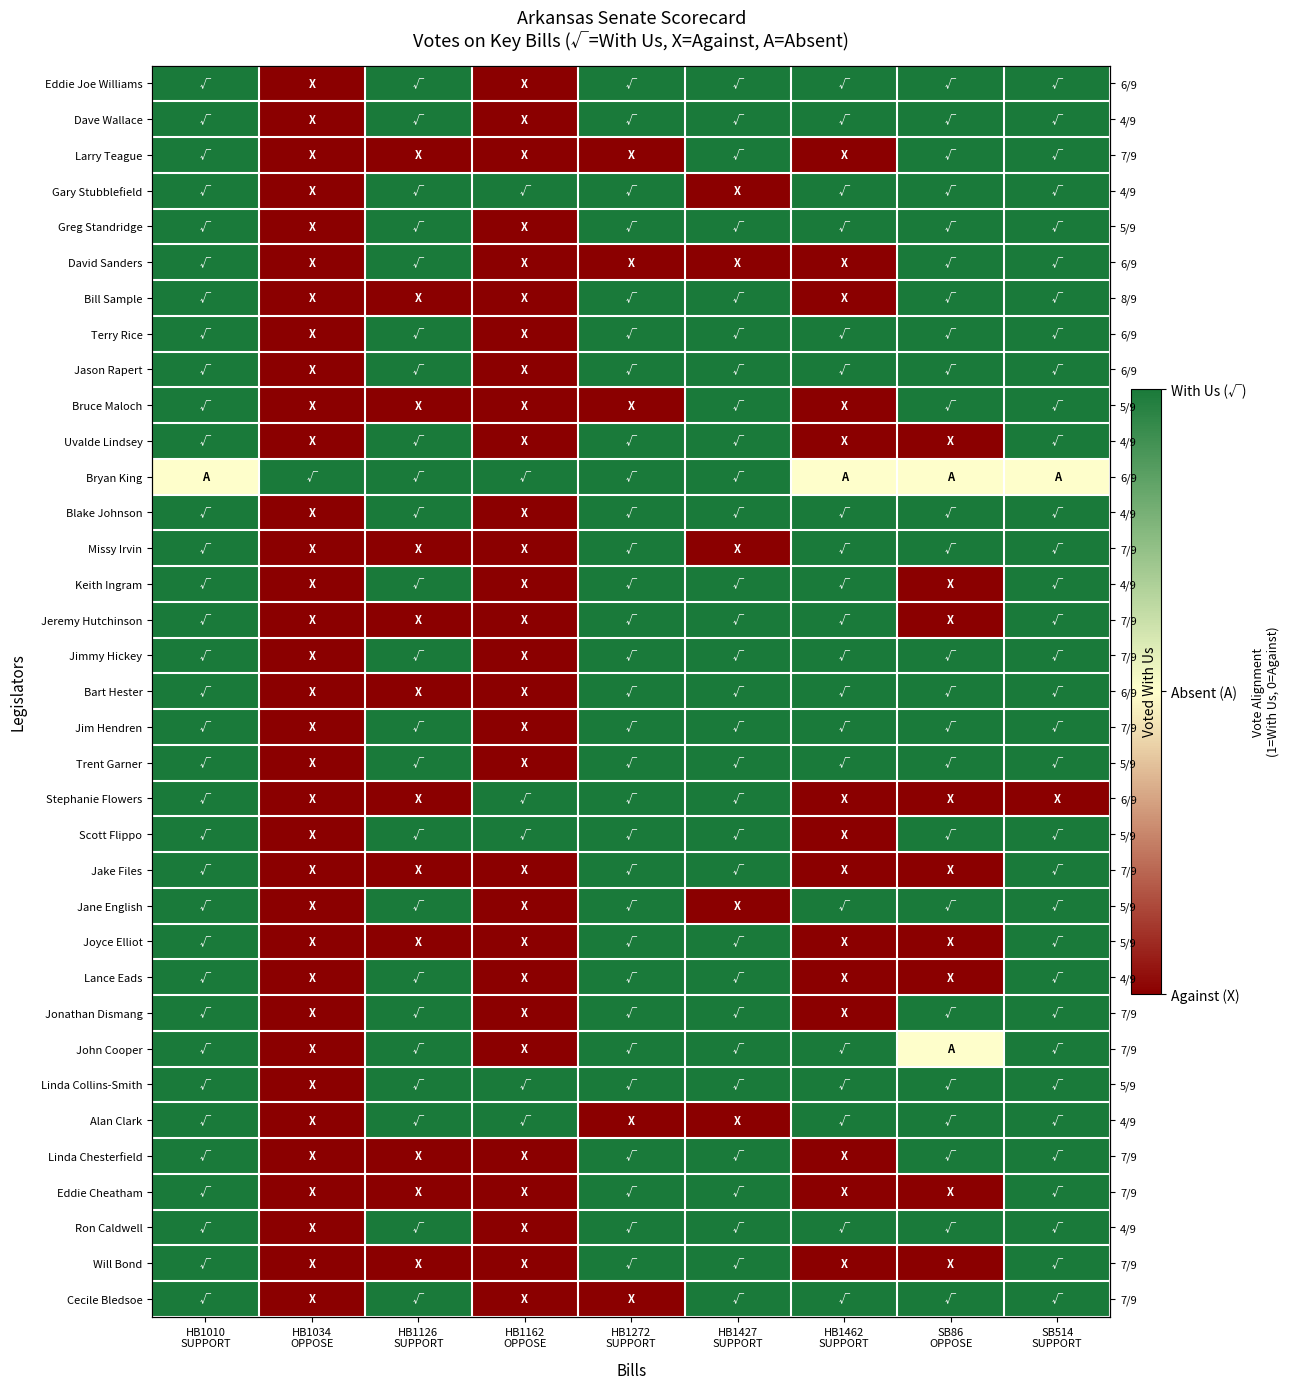

At which label does Greg Standridge reach its peak?

HB1010 SUPPORT